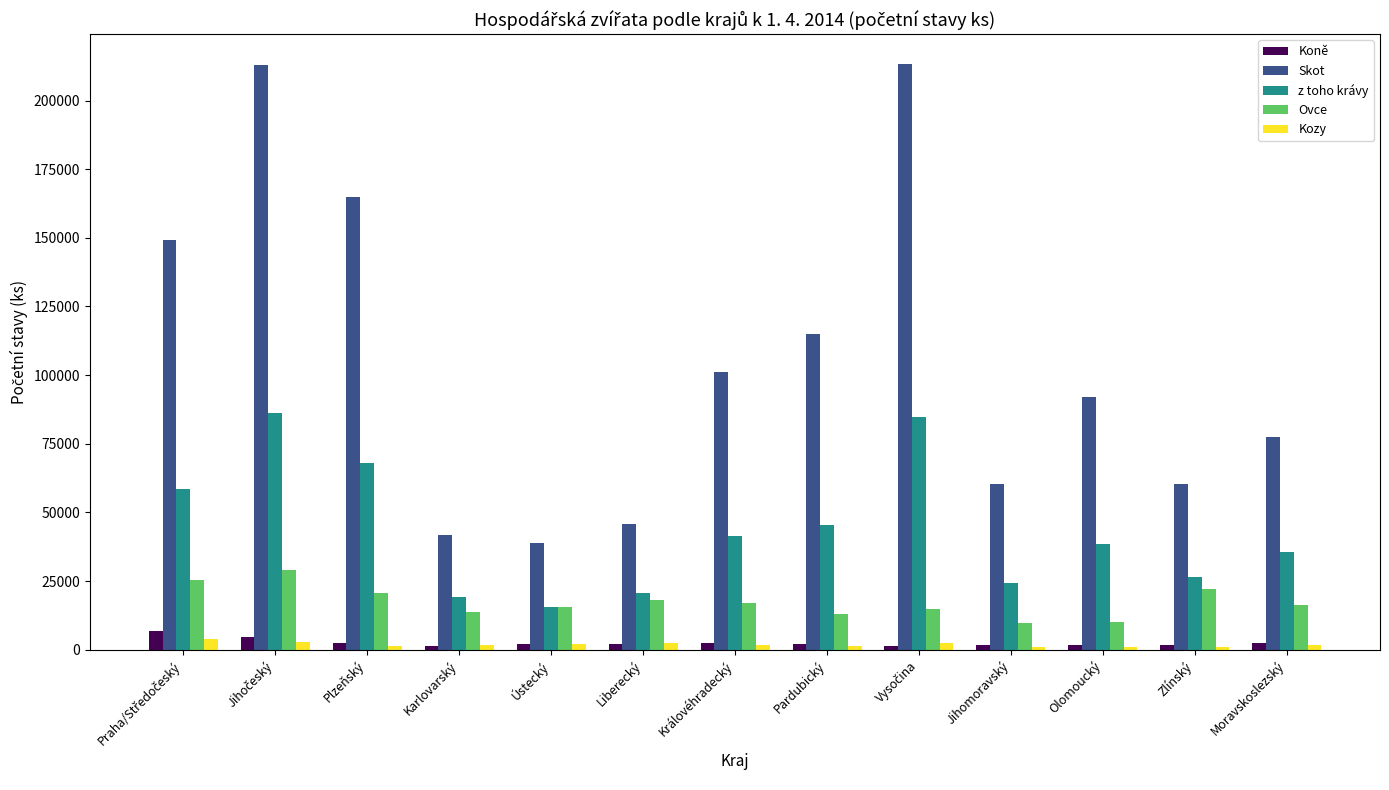

How many series are shown in this chart?

5